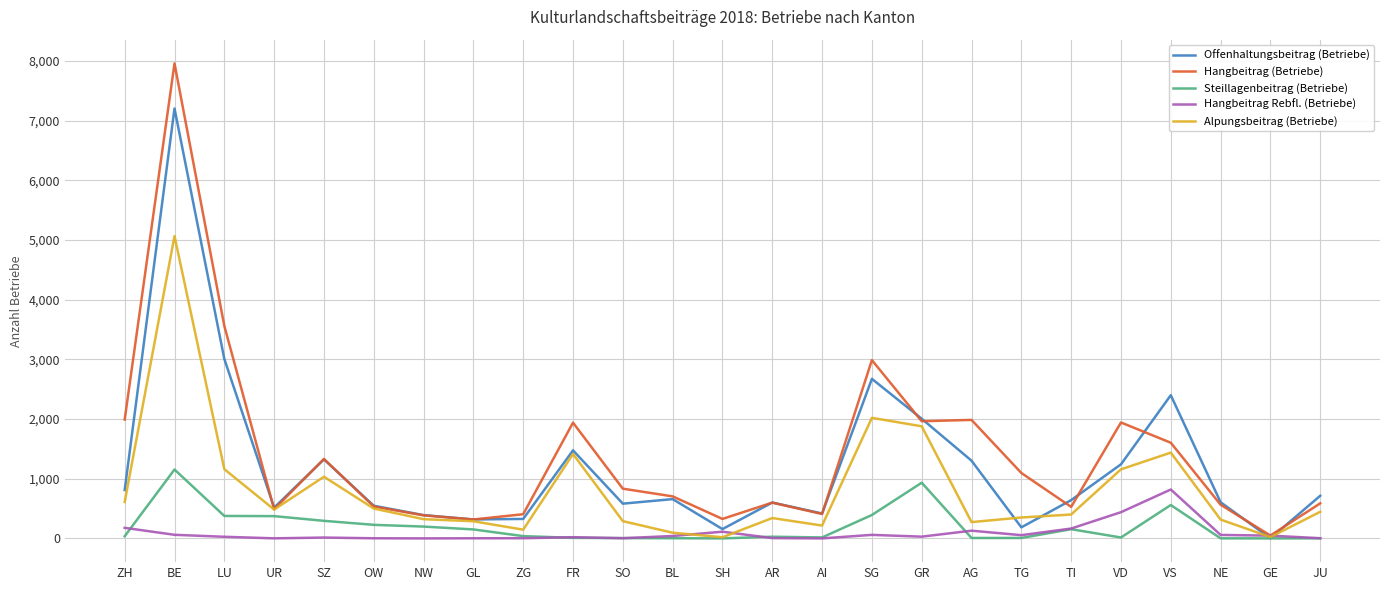

Read the Alpungsbeitrag (Betriebe) value at SG, to the nearest 100.

2000